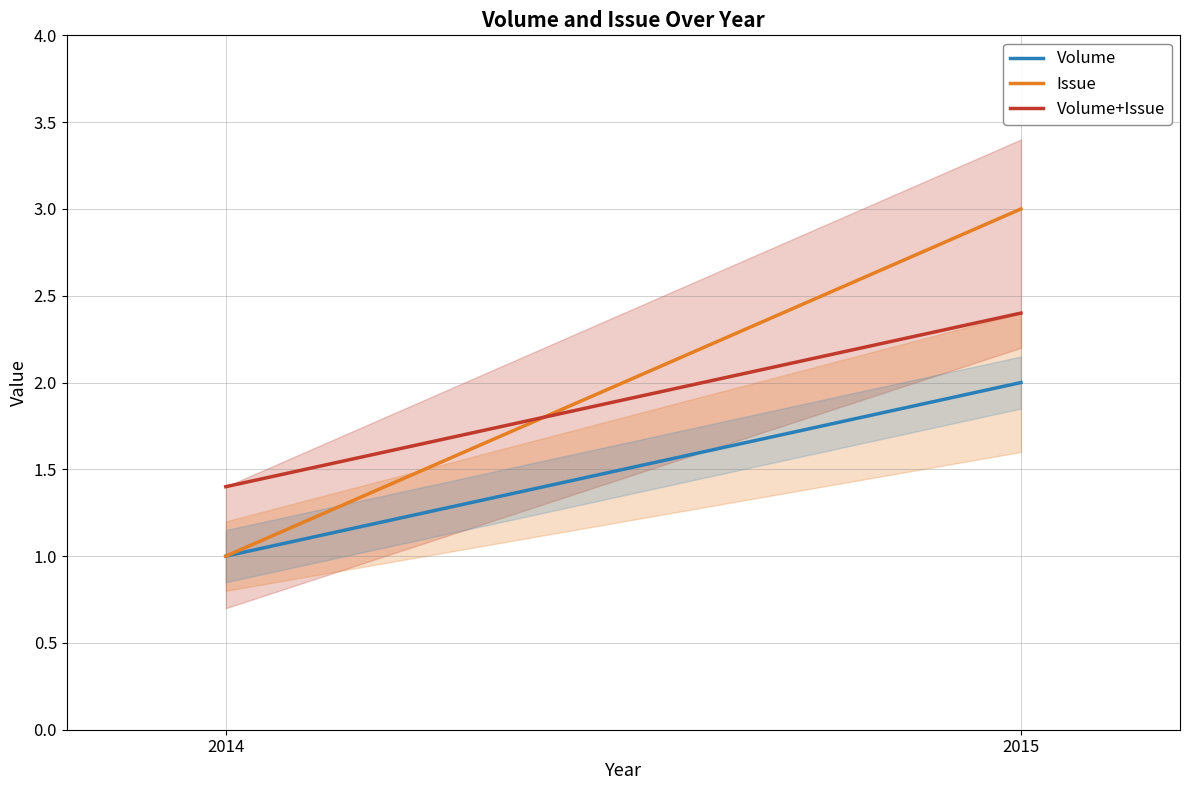

At which category is the sum across all series the highest?

2015